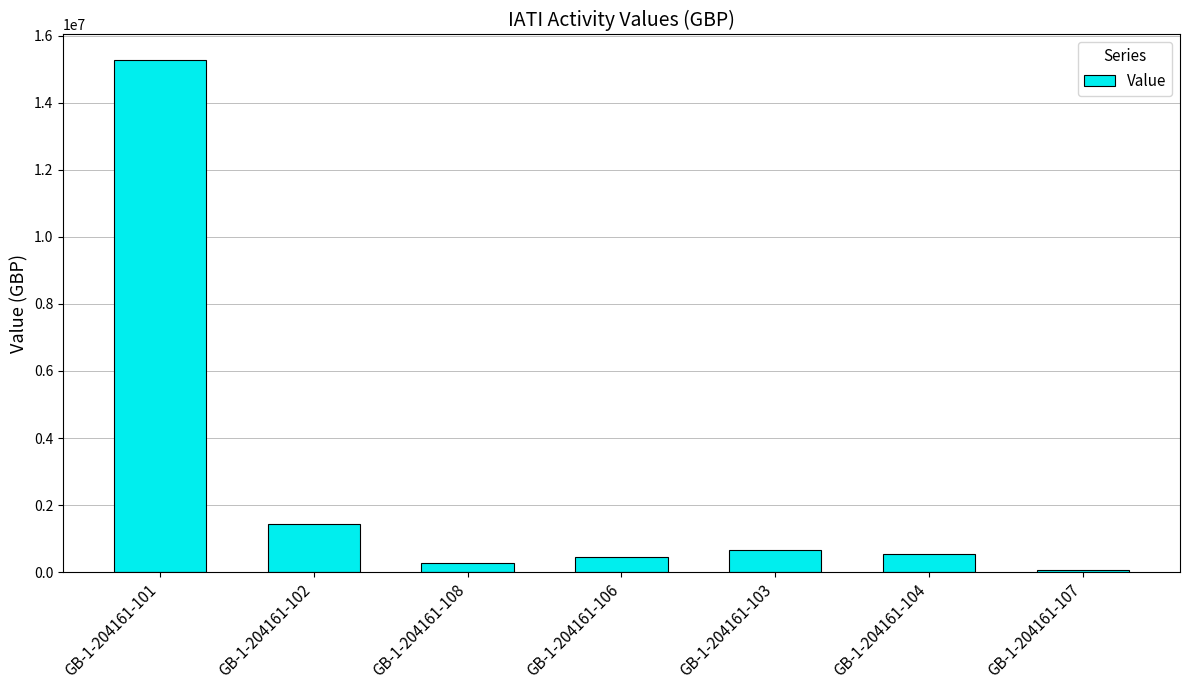

Reading right to left, transcribe all the data shown in this chart.

81228	547616	674786	463648	263110	1436957	15268529